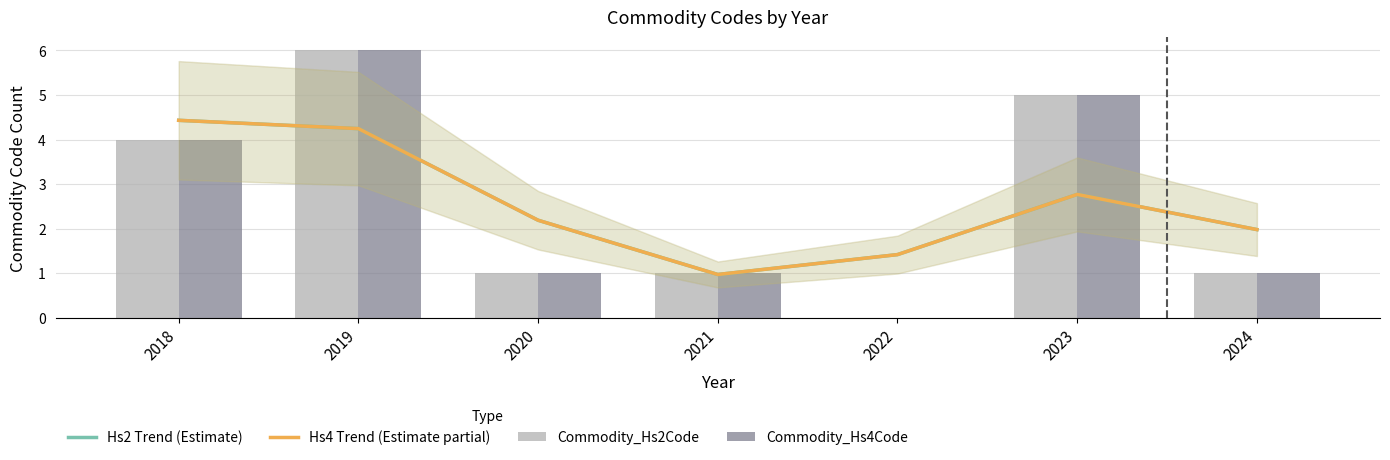

Reading left to right, list all the values displayed in this chart.

Hs2 Trend (Estimate): 2018=4.4	2019=4.2	2020=2.2	2021=1.0	2022=1.4	2023=2.8	2024=2.0
Hs4 Trend (Estimate partial): 2018=4.4	2019=4.2	2020=2.2	2021=1.0	2022=1.4	2023=2.8	2024=2.0
Commodity_Hs2Code: 2018=4.0	2019=6.0	2020=1.0	2021=1.0	2022=0.0	2023=5.0	2024=1.0
Commodity_Hs4Code: 2018=4.0	2019=6.0	2020=1.0	2021=1.0	2022=0.0	2023=5.0	2024=1.0